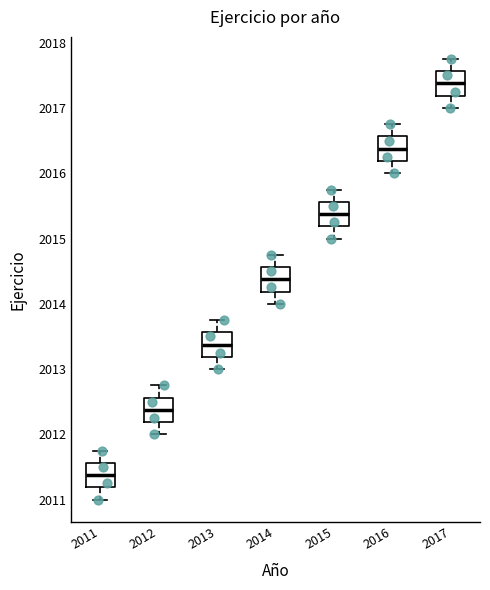

Where is the upper edge of the box at x = 2012 on the y-axis? The values are not printed on the chart, so give them approximately, as read against the axis.

2012.6